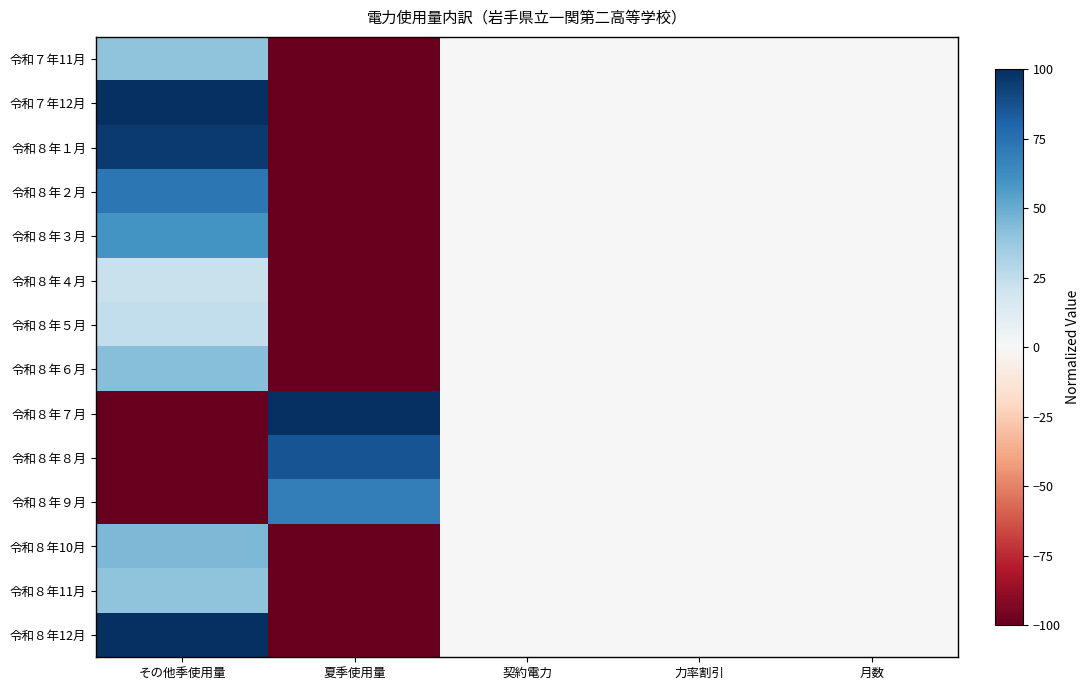

What is the total value across all series at 夏季使用量?

-845.0